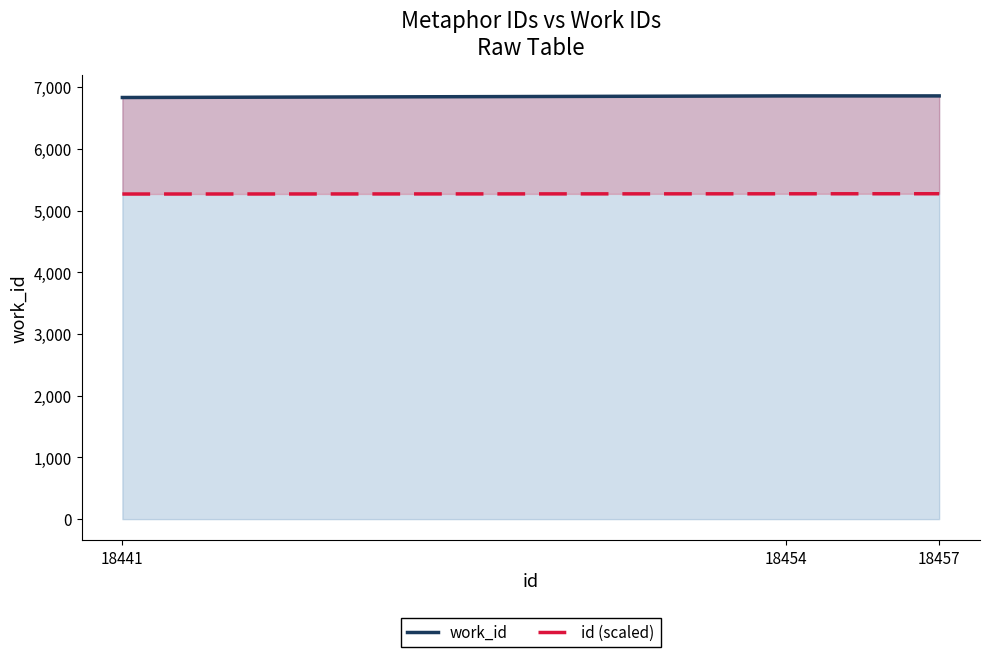

What is the total value across all series at 18441?

12101.9